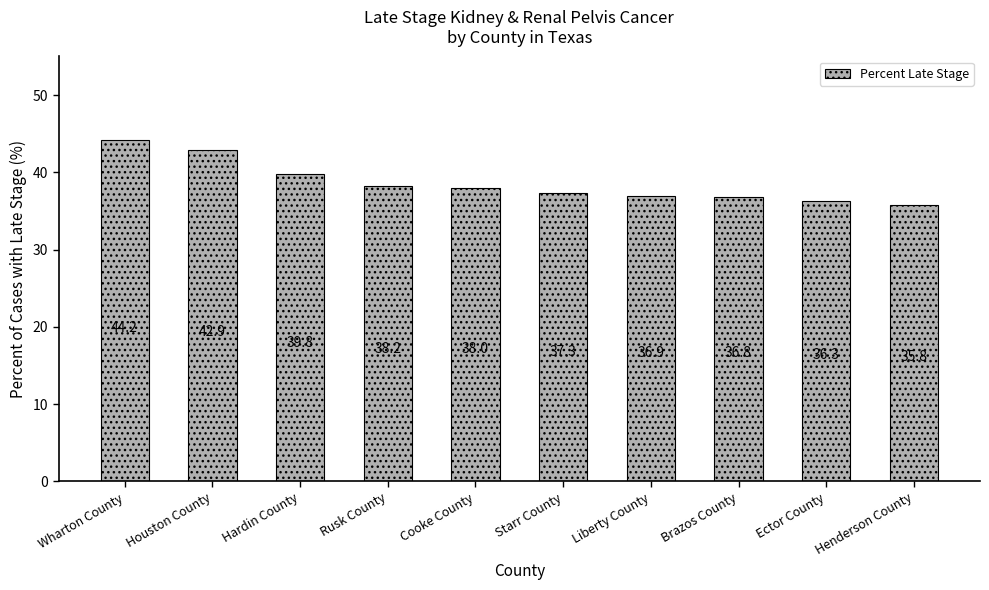

Are the bars horizontal?

No